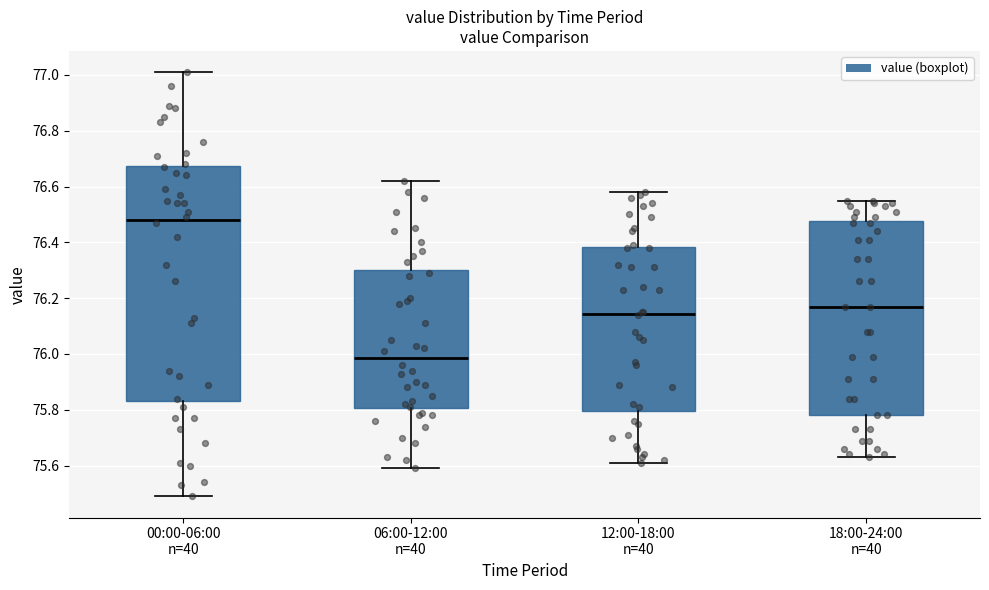

Which box's median line is the highest?

00:00-06:00 n=40